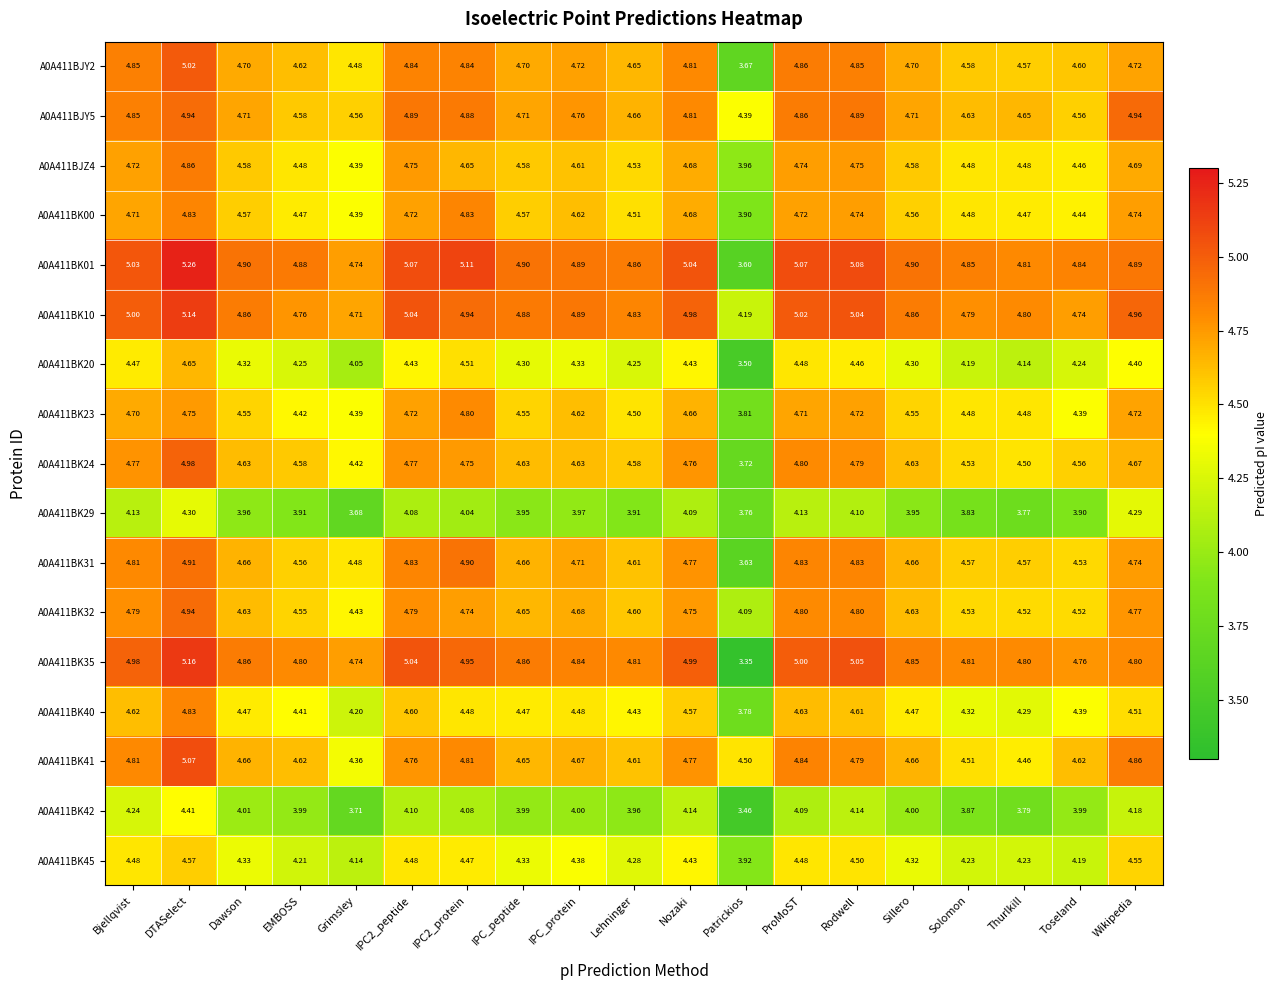

Which category has the lowest value across all series?

Patrickios